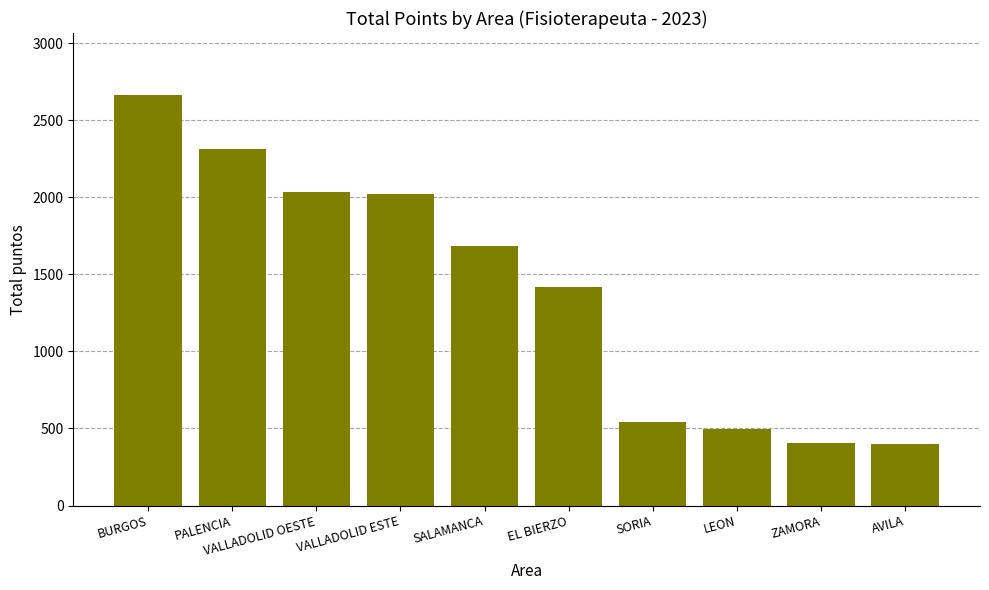

Which label corresponds to the largest value in the chart?

BURGOS